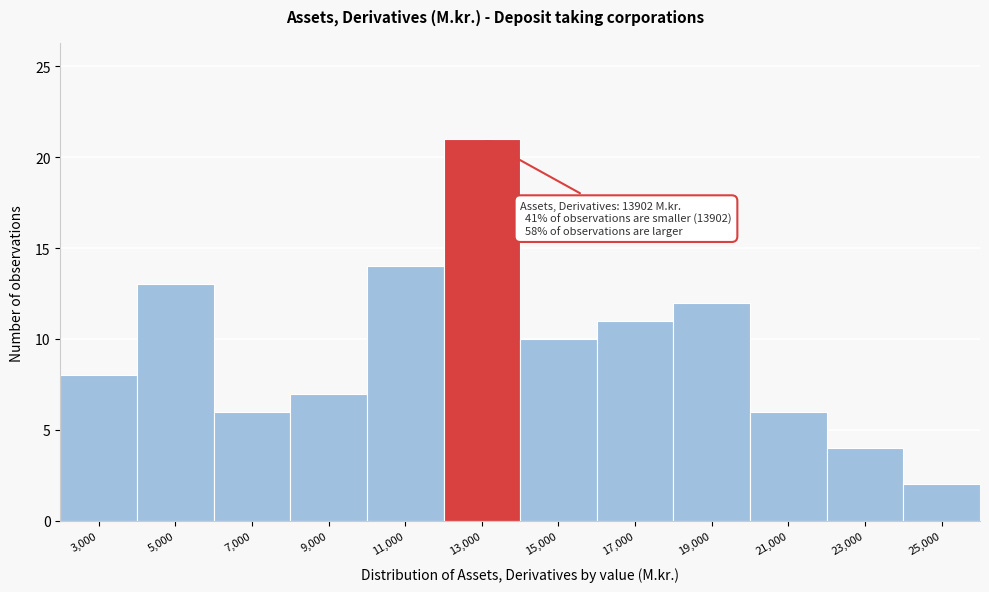

Reading right to left, transcribe all the data shown in this chart.

25,000=2	23,000=4	21,000=6	19,000=12	17,000=11	15,000=10	13,000=21	11,000=14	9,000=7	7,000=6	5,000=13	3,000=8